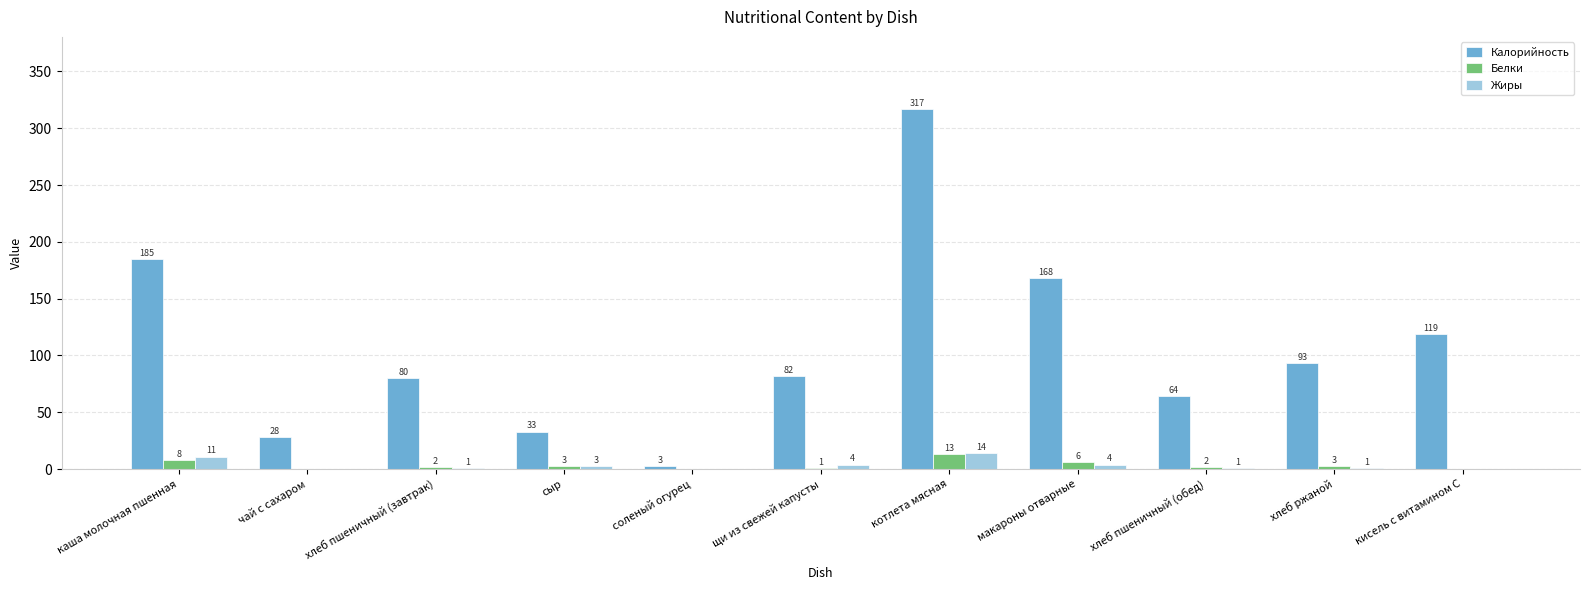

Where does the Калорийность series first go above 82?

каша молочная пшенная